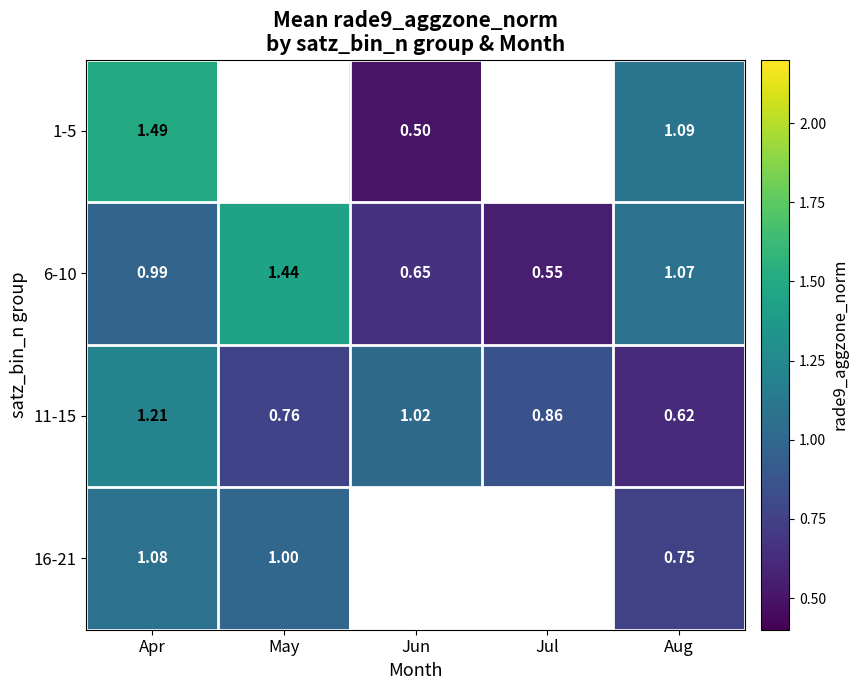

Is it true that 1-5 equals 1.5 at Apr?

True